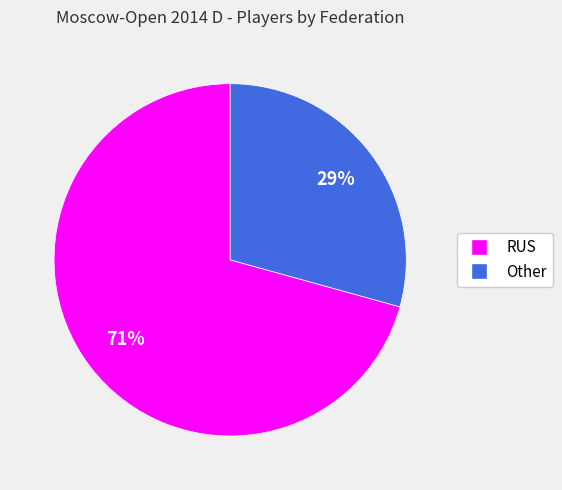

Is it true that RUS is 77% of the pie?

False